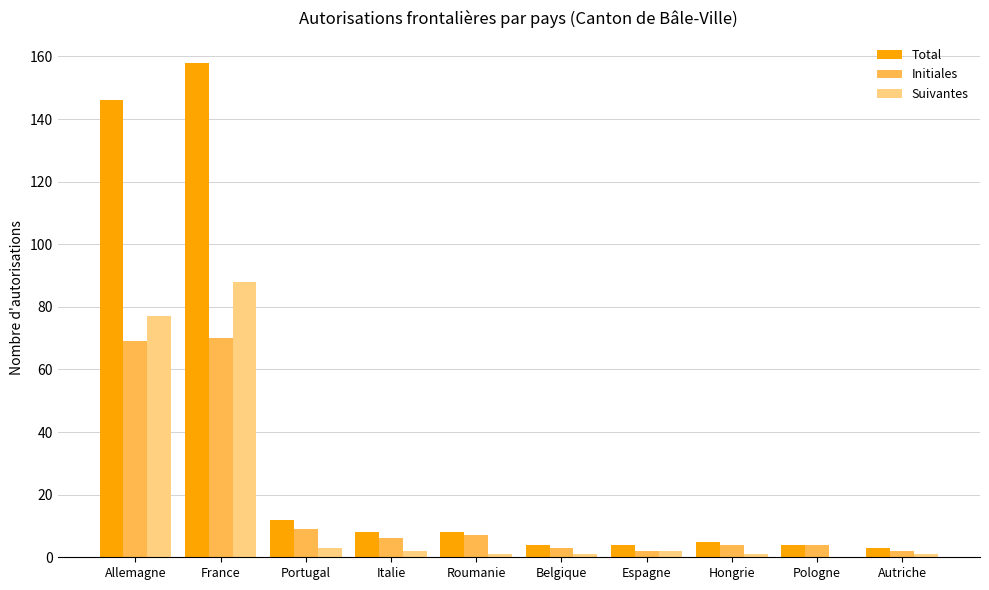

Which series has the widest spread of values?

Total